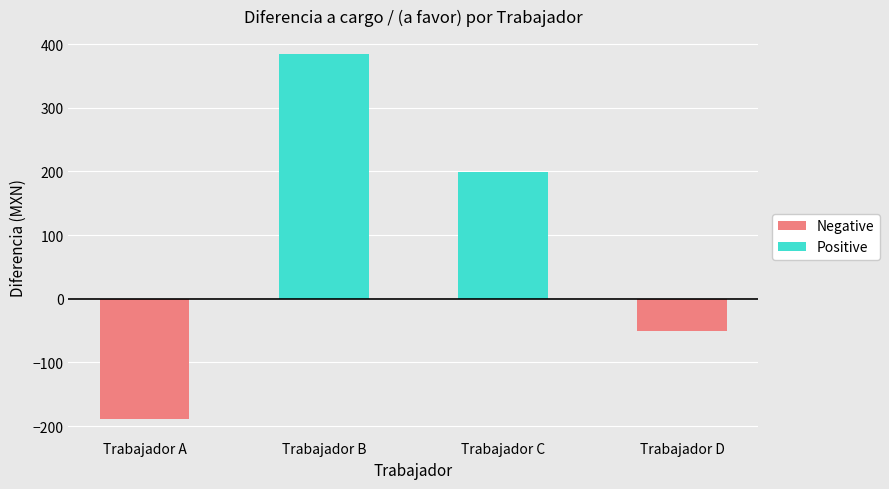

Reading left to right, extract all data points from this chart.

-189.3	383.9	198.9	-50.0